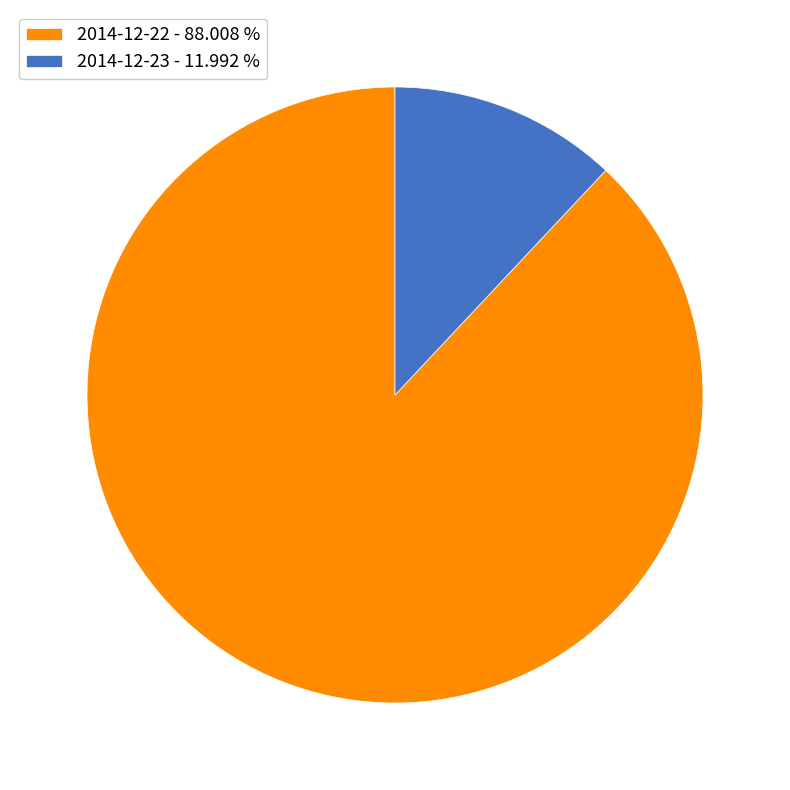

True or false: 2014-12-22 accounts for 88% of the total.

True